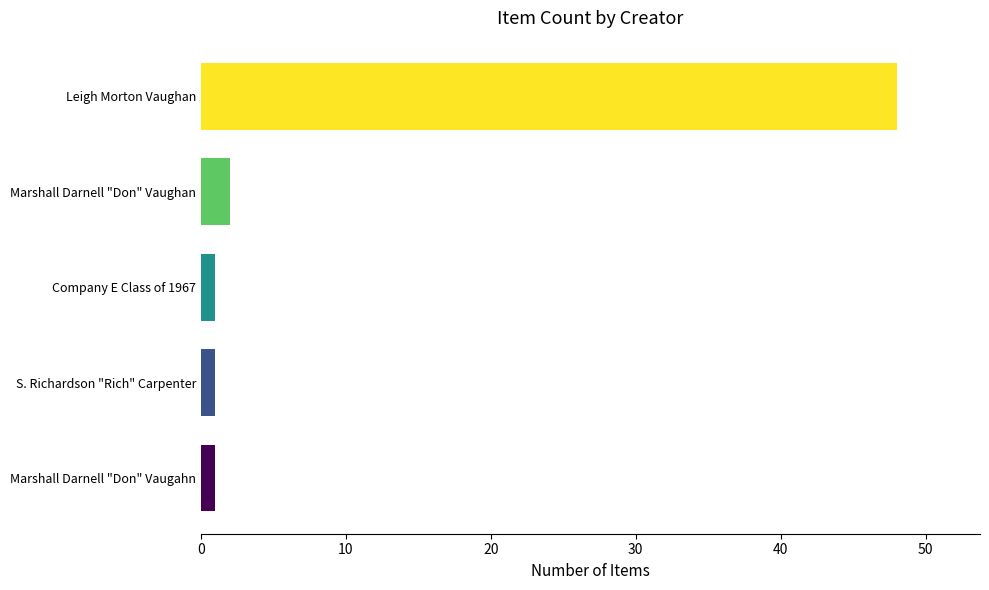

What is the smallest value displayed?

1